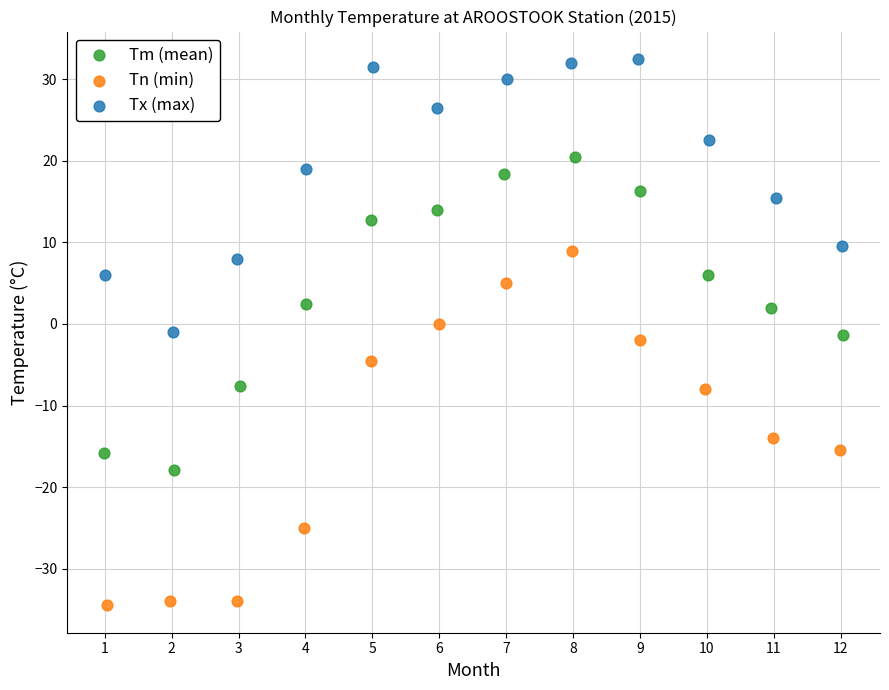

Which series has the largest Y range (max minus min)?

Tn (min)